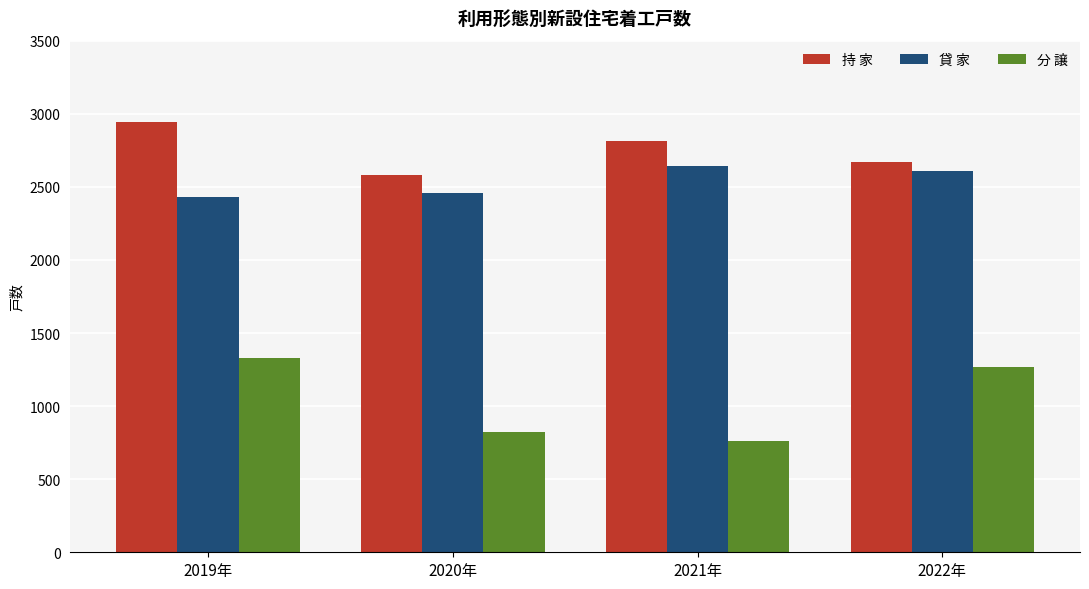

What are all the series names shown in the legend?

持 家, 貸 家, 分 譲